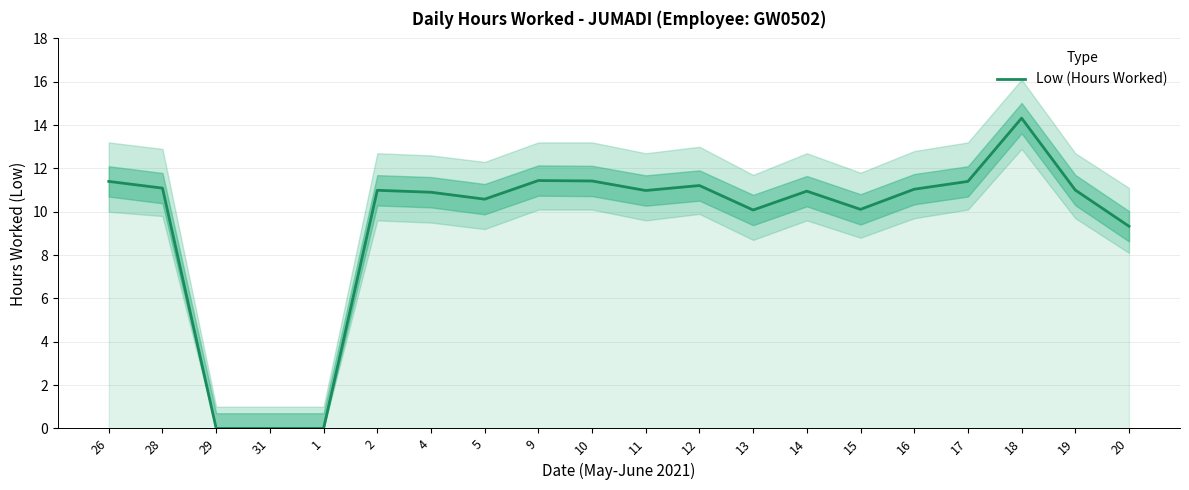

How many data points does each series have?

20